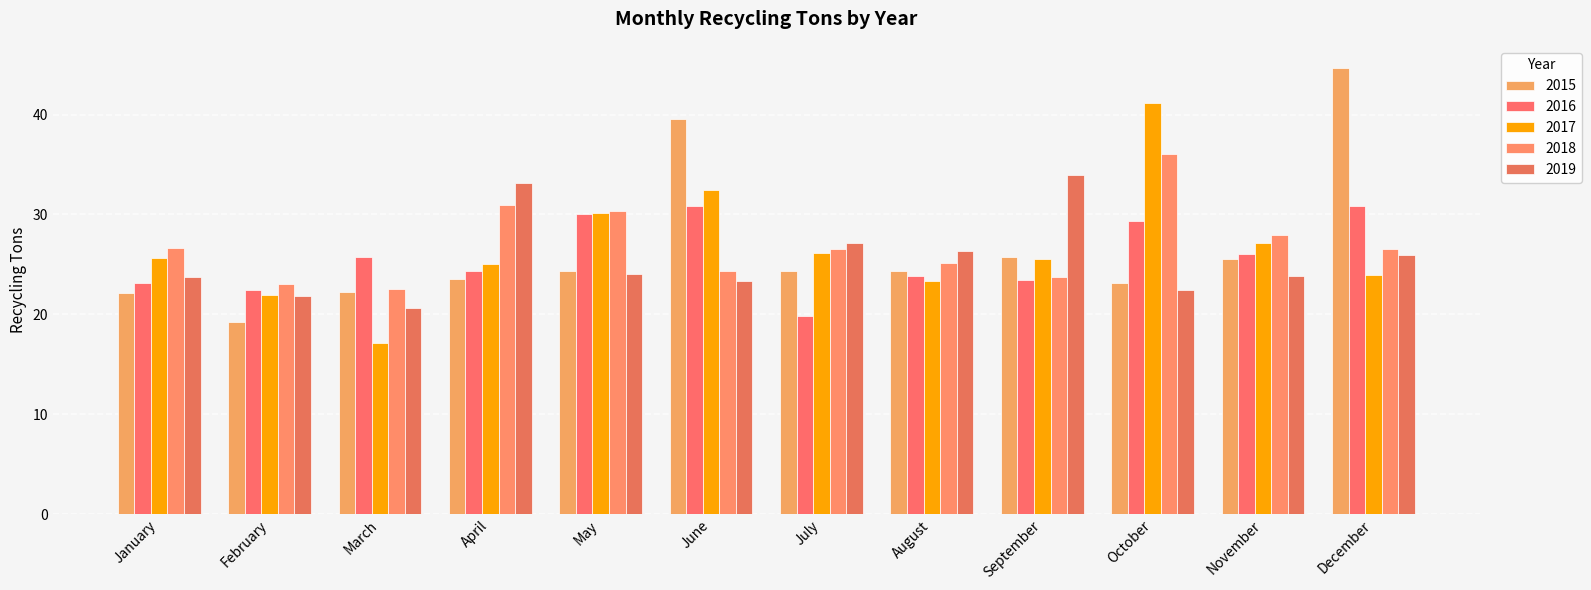

How many groups of bars are there?

12